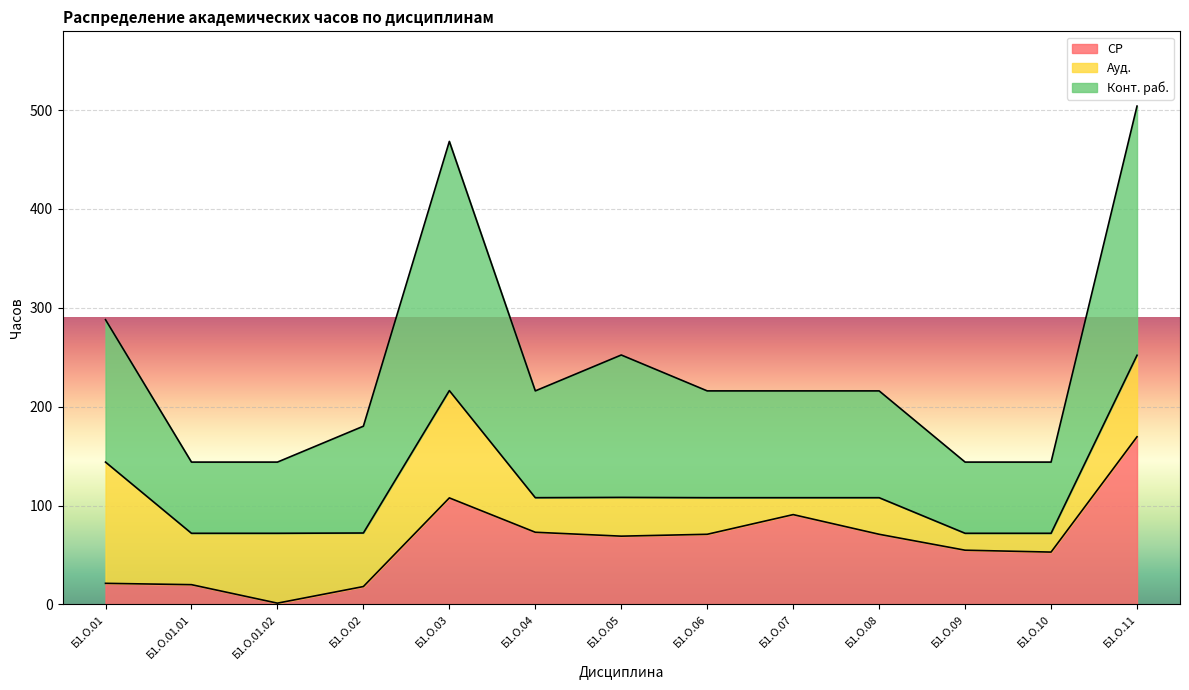

What is the minimum value shown in the chart?

1.4